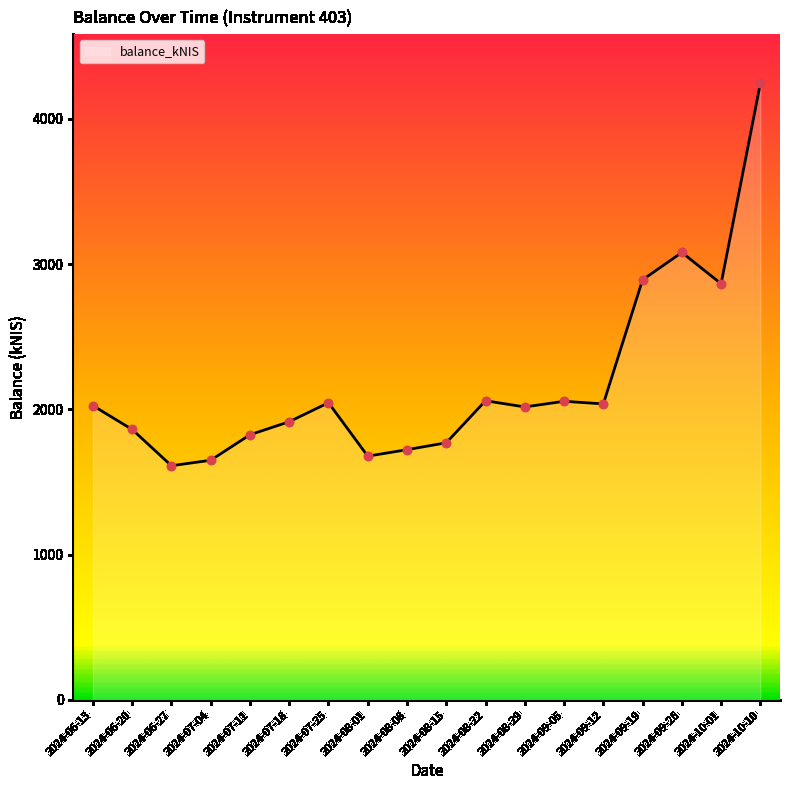

Approximately how many times larger is the value at 2024-09-05 compared to 2024-08-08?

1.2